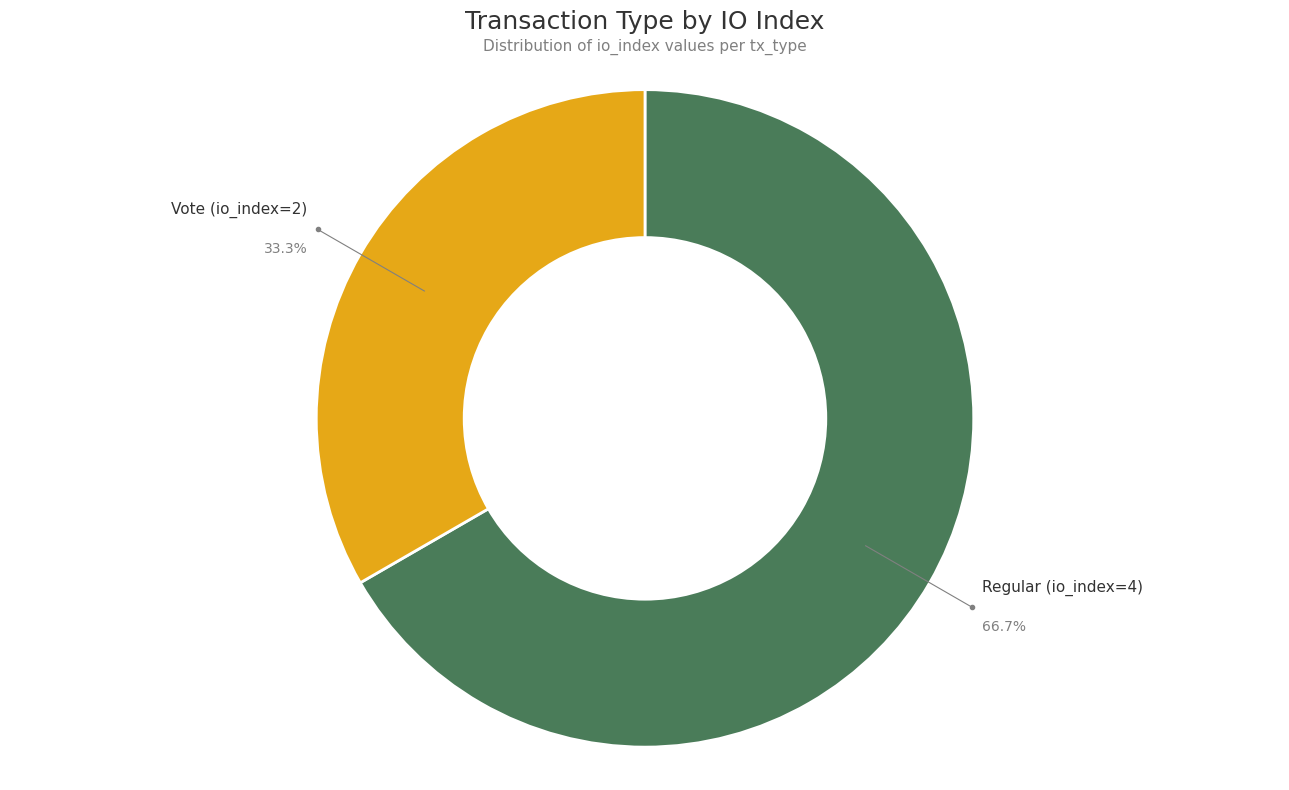

Is there a majority slice in this chart?

Yes